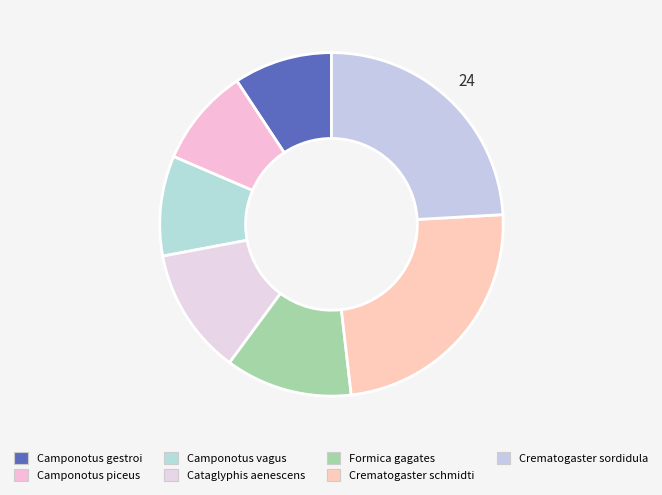

True or false: Crematogaster schmidti accounts for 30% of the total.

False